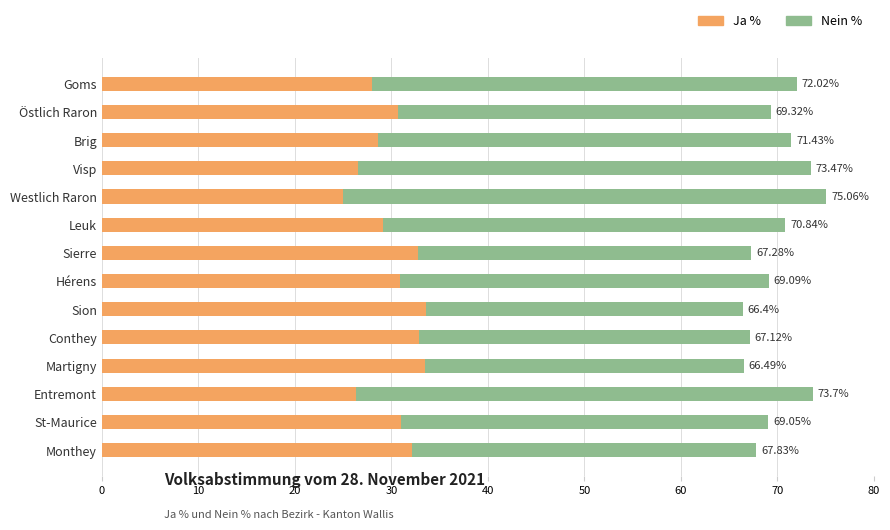

The Ja % series shows 28.0 at Goms. True or false?

True